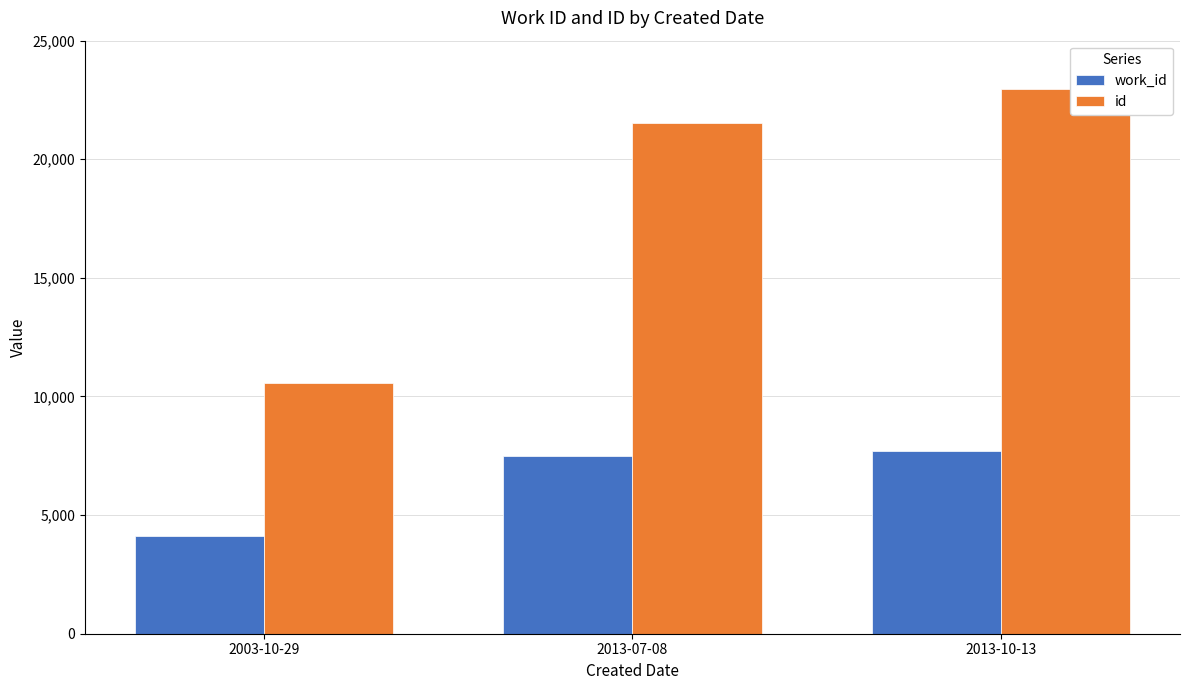

What is the label of the 1st bar from the right?

2013-10-13